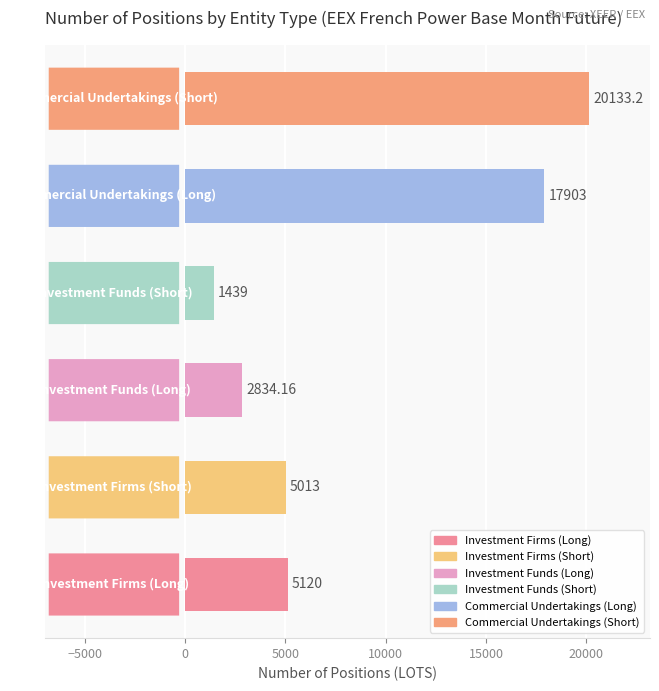

How many bars are there in total?

6